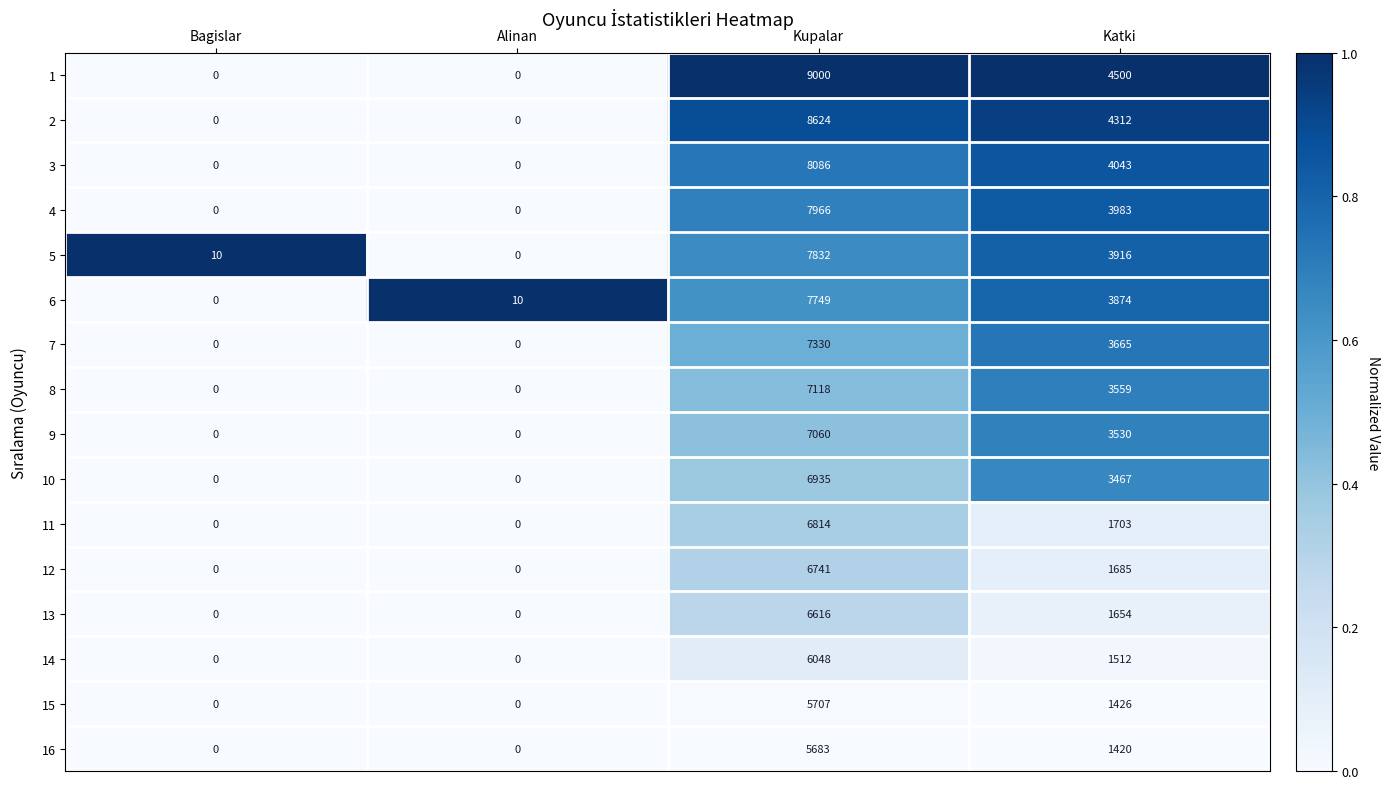

True or false: 10 has a value of 3467 at Katki.

True